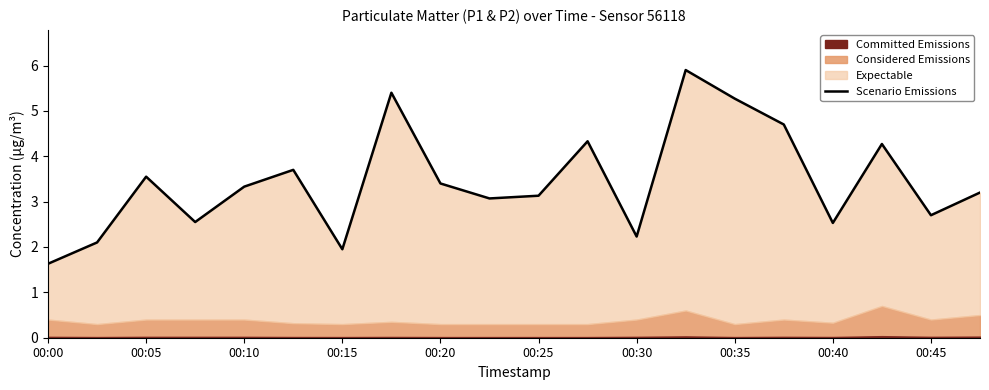

The value at 00:00 is 1.6. True or false?

True